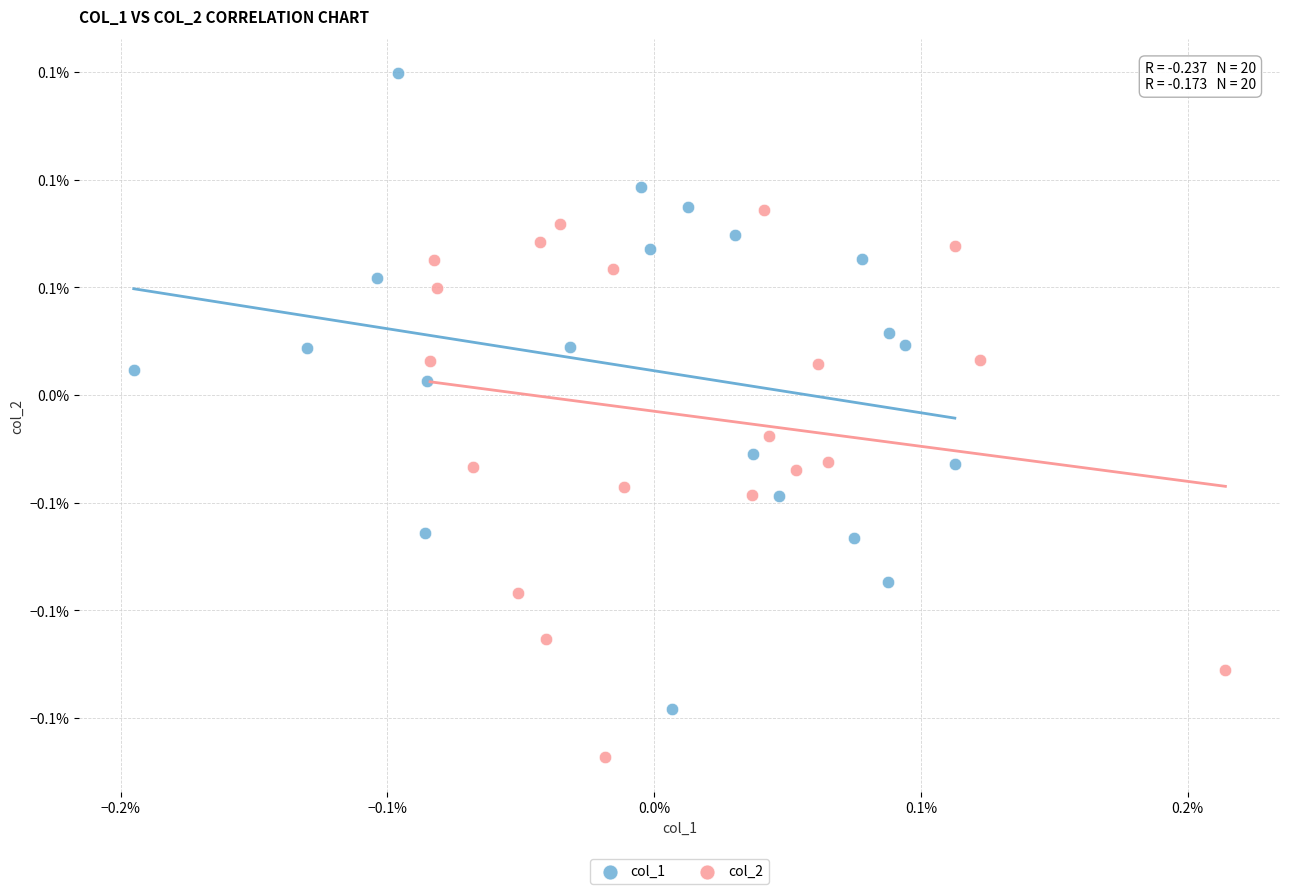

What are all the series names shown in the legend?

col_1, col_2